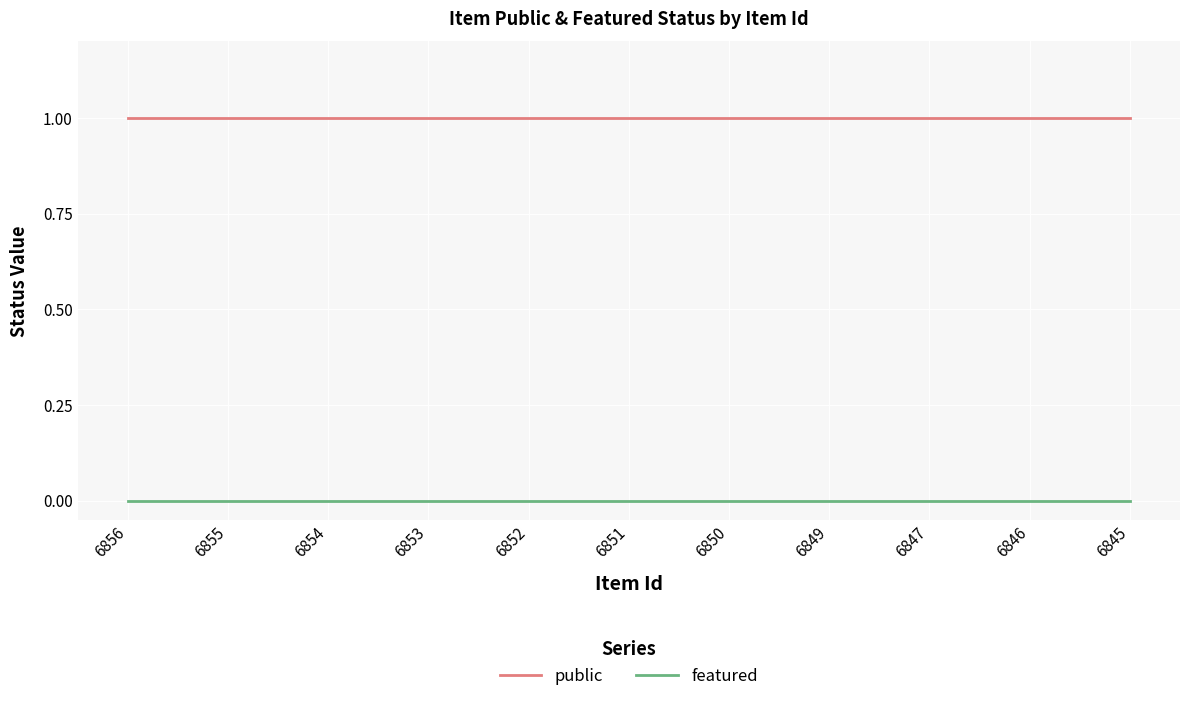

True or false: featured and public cross at least once.

False